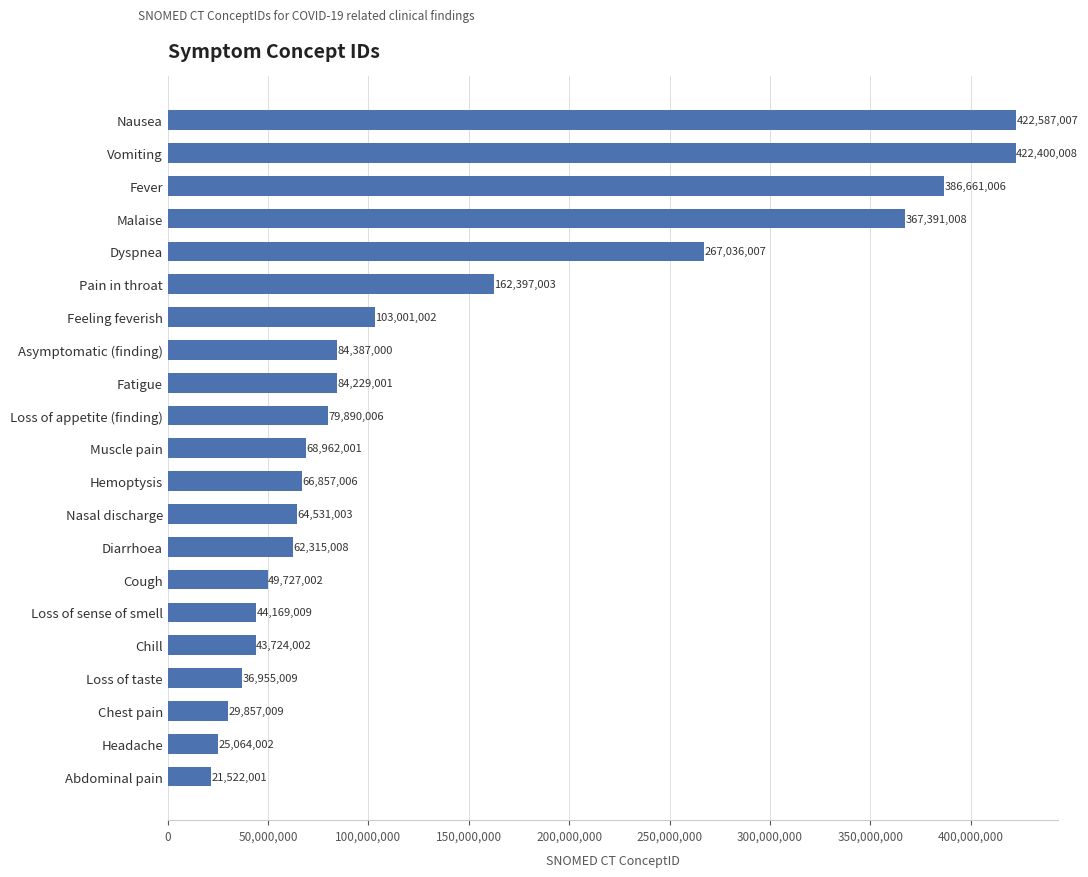

What is the sum of the values at Muscle pain and Diarrhoea?

131277009